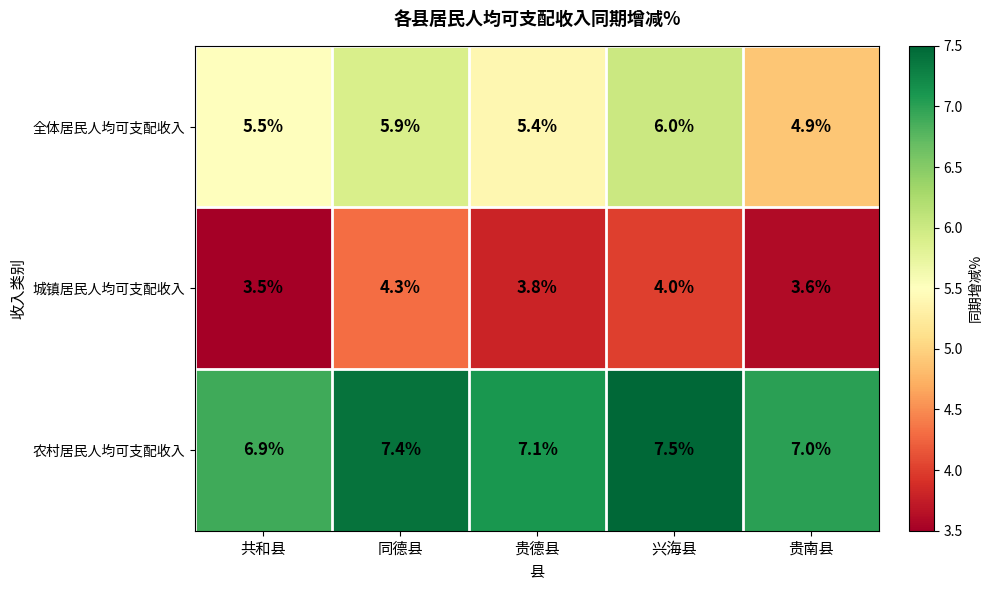

At how many categories does at least one series exceed 5?

5